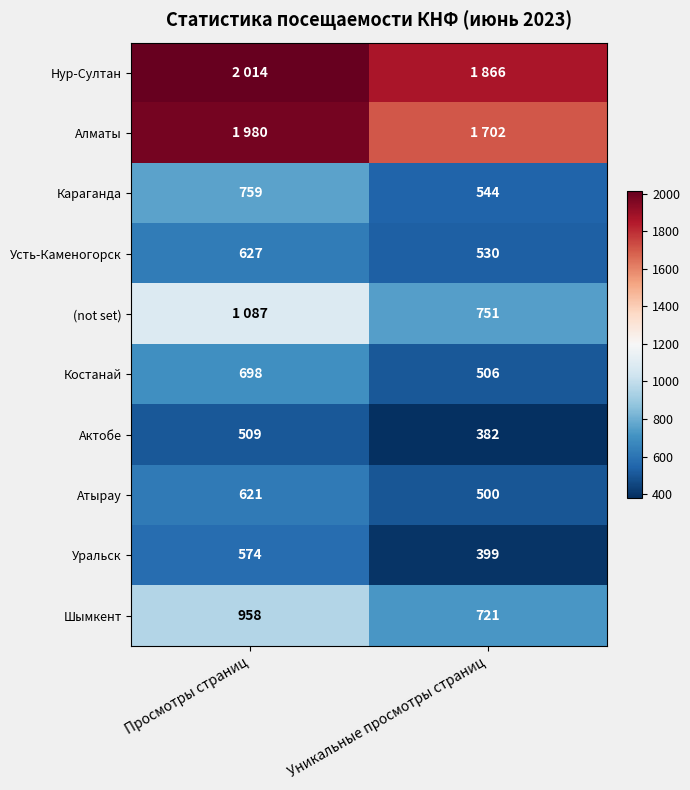

What is the total value across all series at Просмотры страниц?

9827